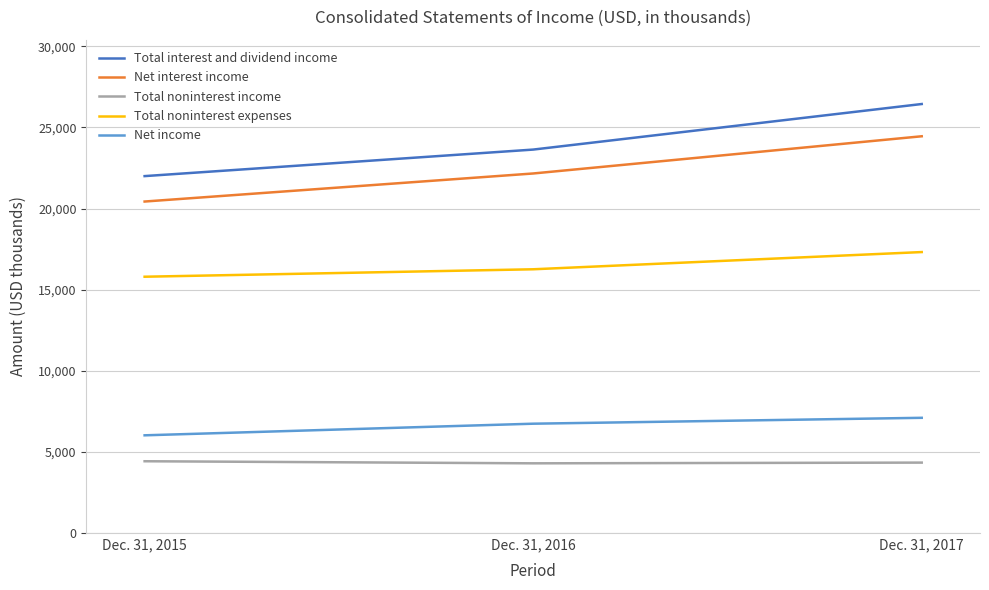

How many series are shown in this chart?

5